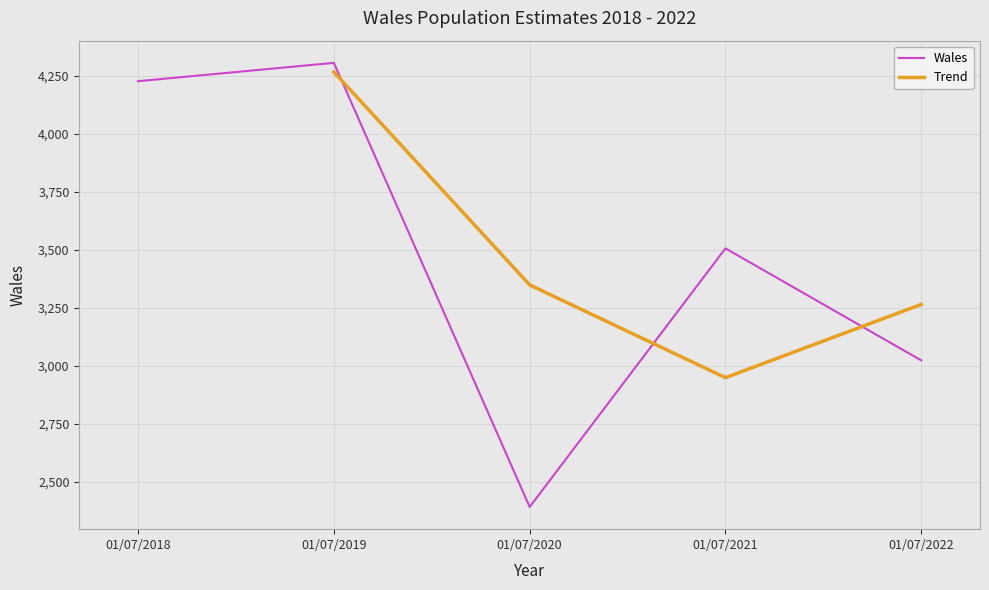

Where is the data nearest to the value 3348?

01/07/2021